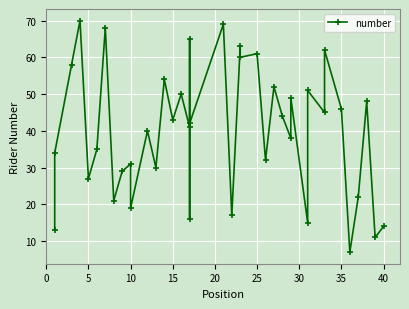

What is the value of the 34th point from the left?

62